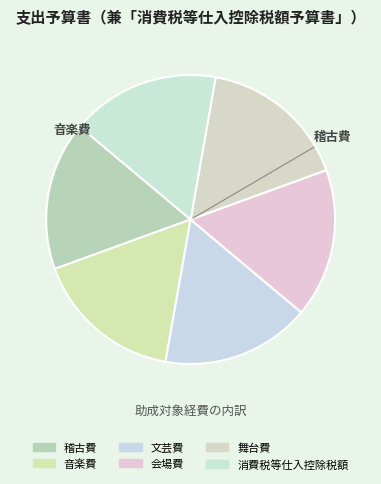

Which slice is the smallest?

稽古費